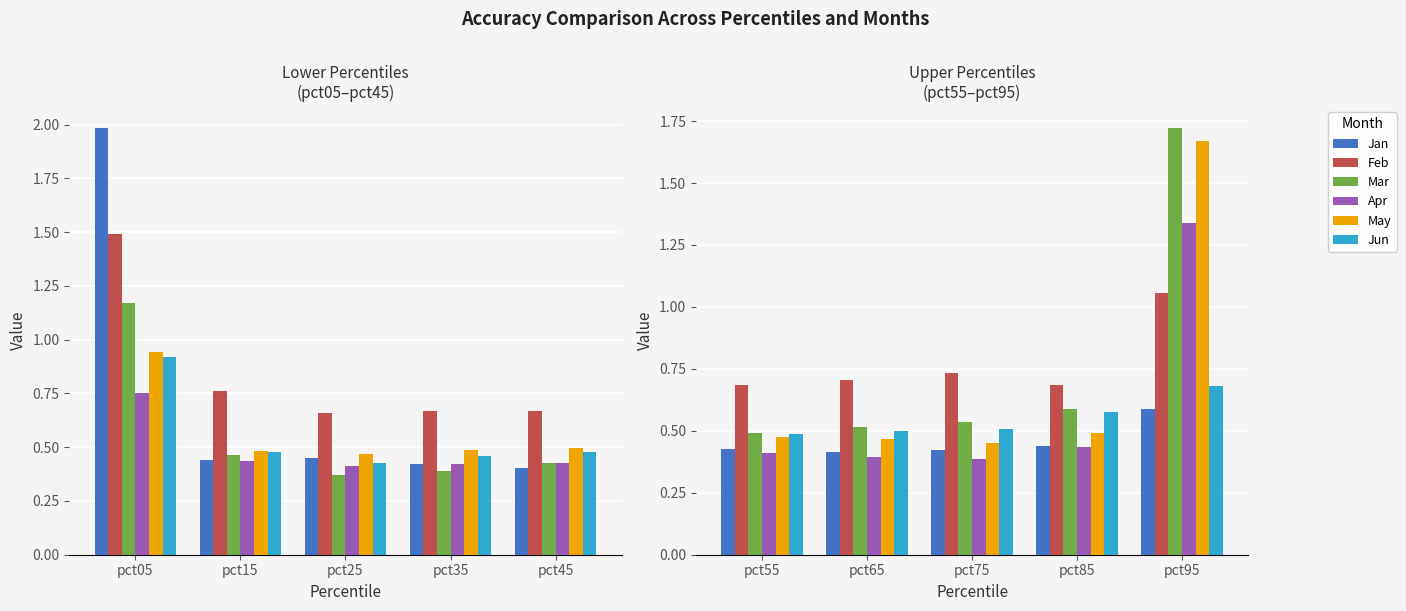

How many bars are there in each group?

6